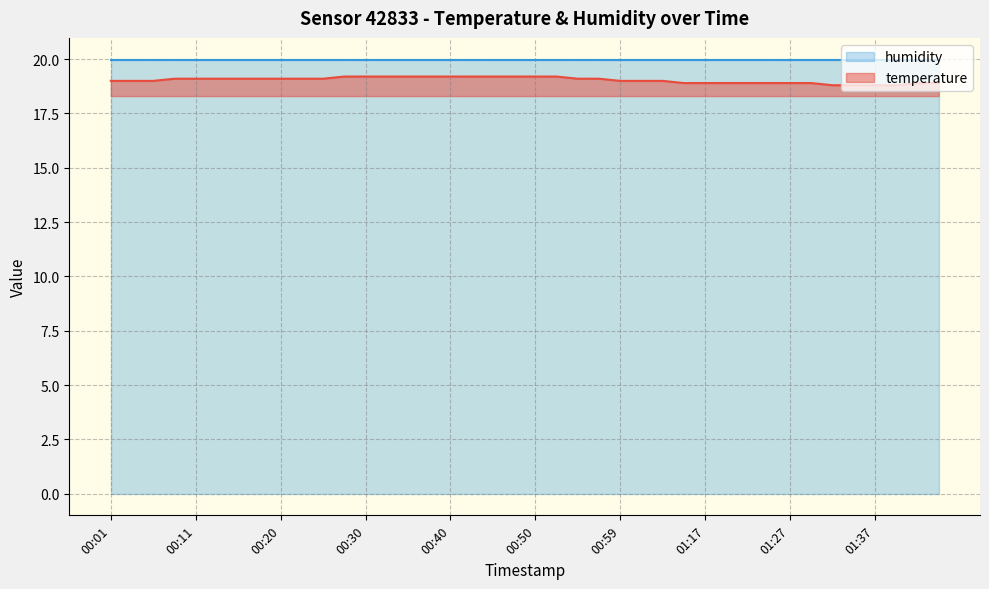

What is the minimum value shown in the chart?

18.8